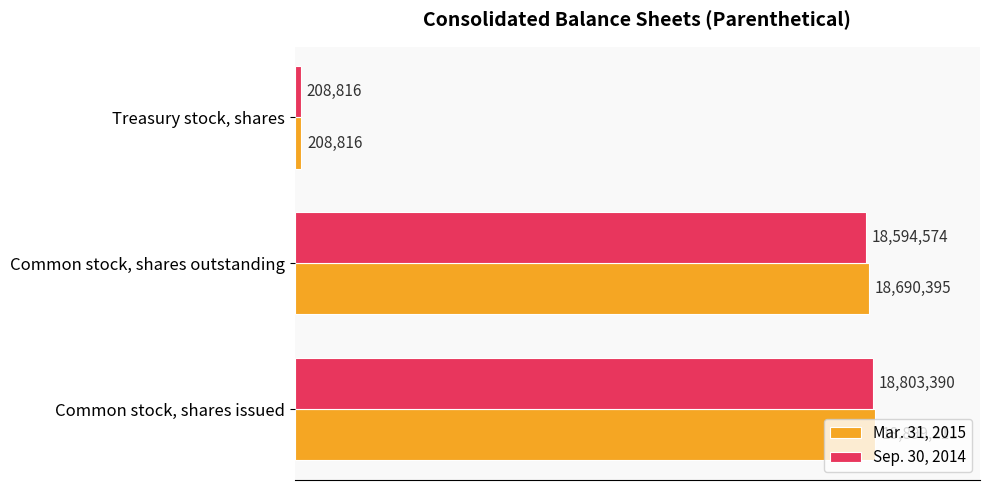

What is the difference between the maximum and minimum values in the Mar. 31, 2015 series?

18690395